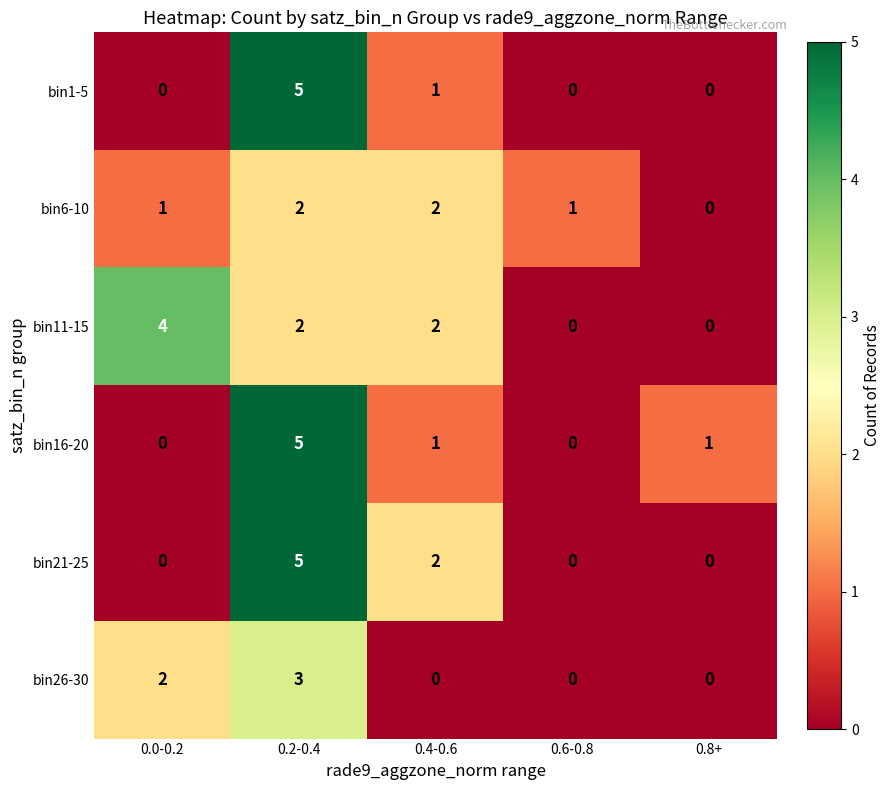

What is the maximum value for bin21-25?

5